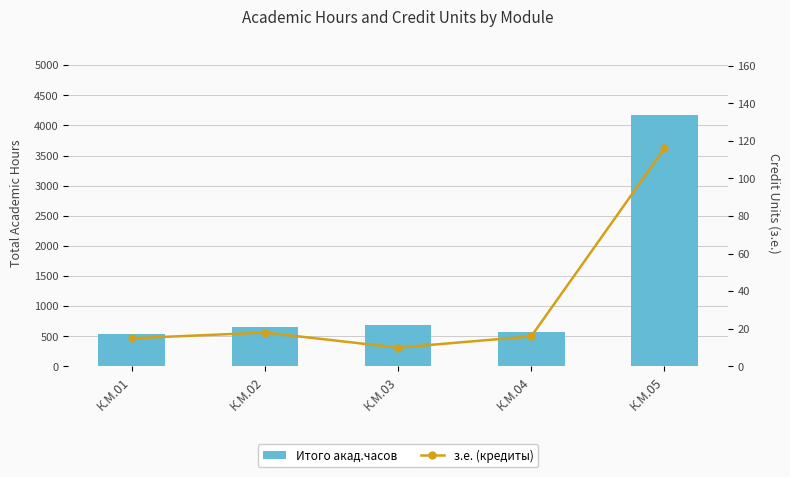

Which category has the highest value across all series?

К.М.05